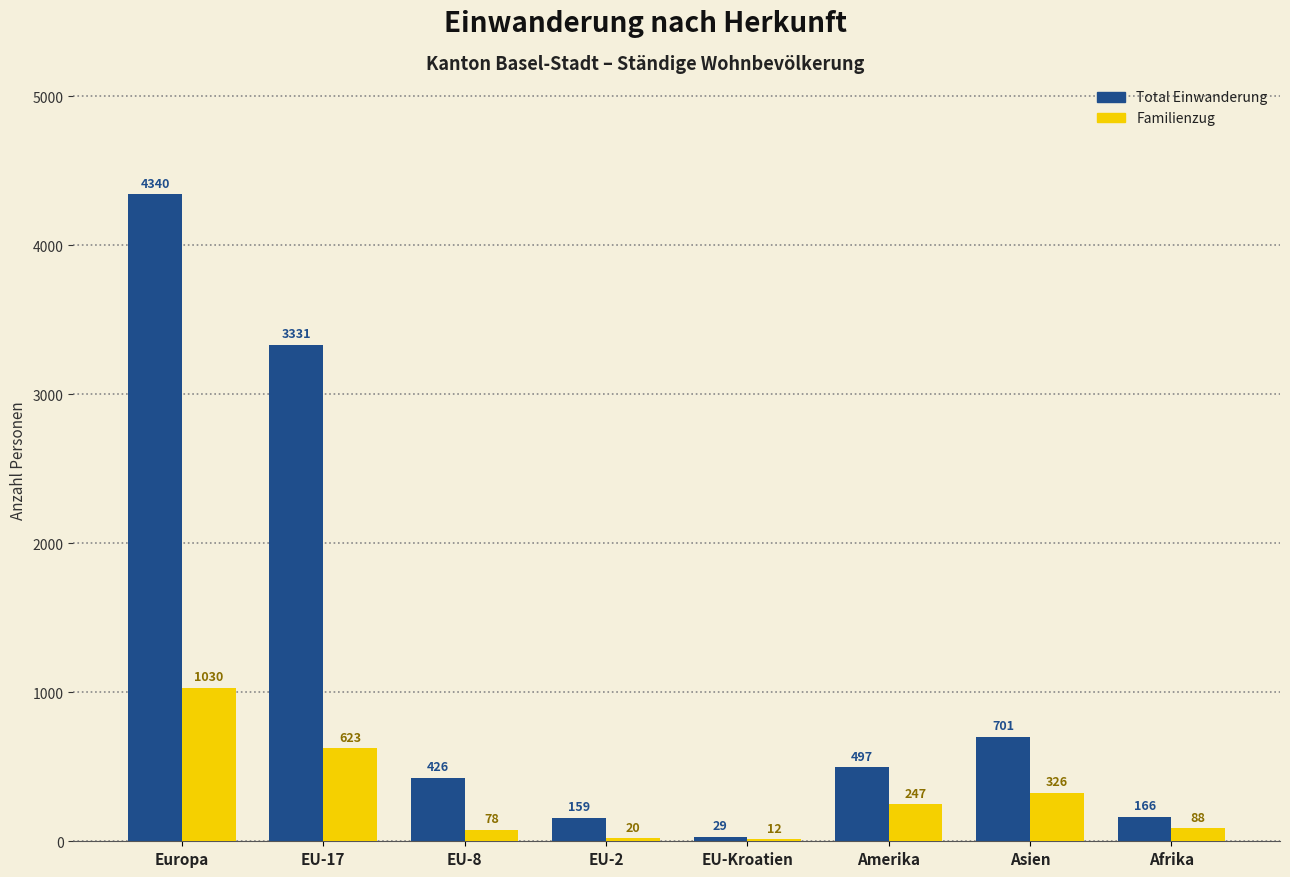

Which series has the largest range (max minus min)?

Total Einwanderung